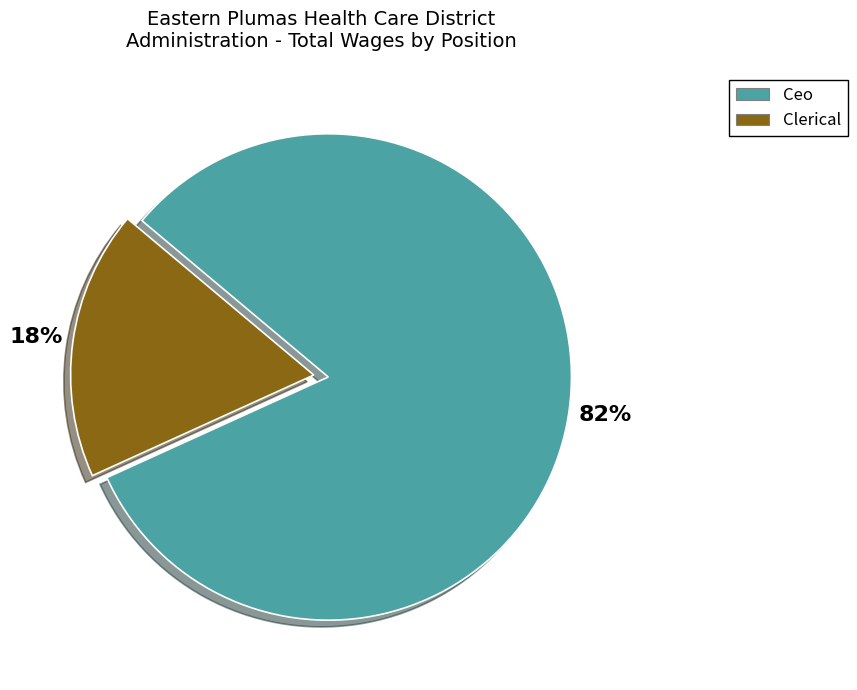

Rank the categories by value from highest to lowest.

Ceo, Clerical